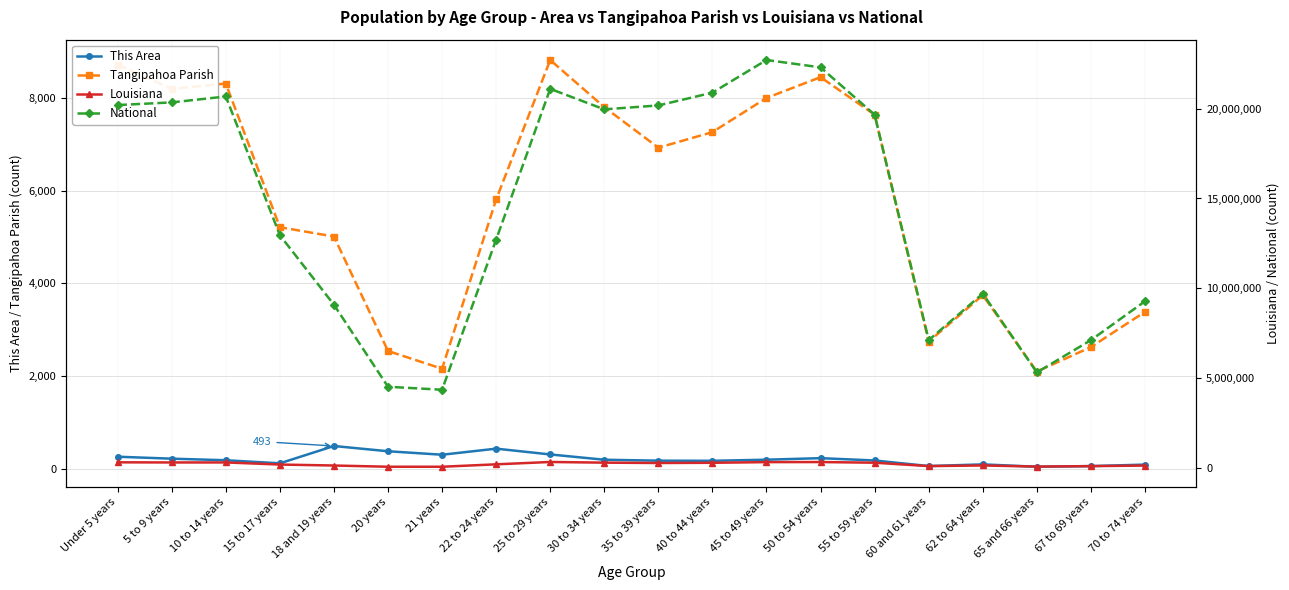

Is it true that Louisiana equals 311886 at 22 to 24 years?

False